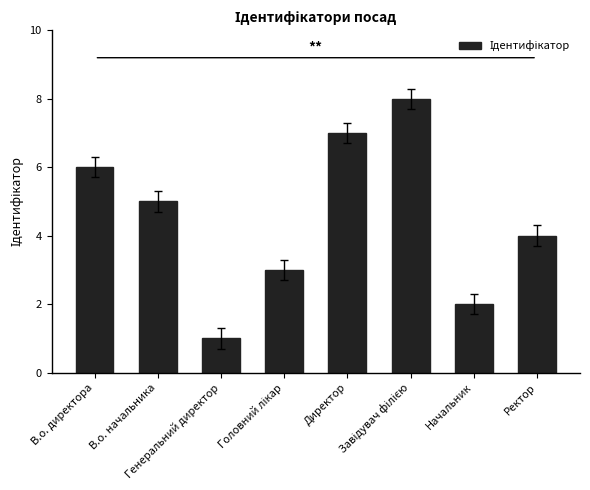

What is the greatest value displayed?

8